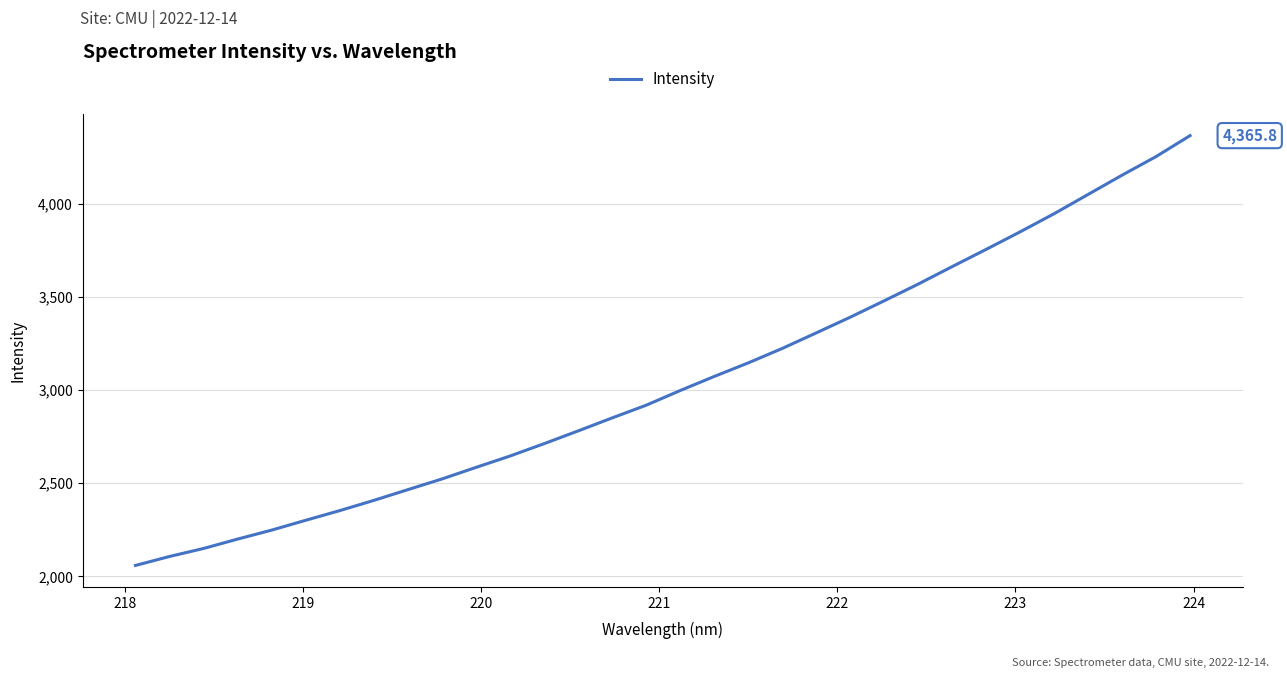

How many lines are shown in the chart?

1